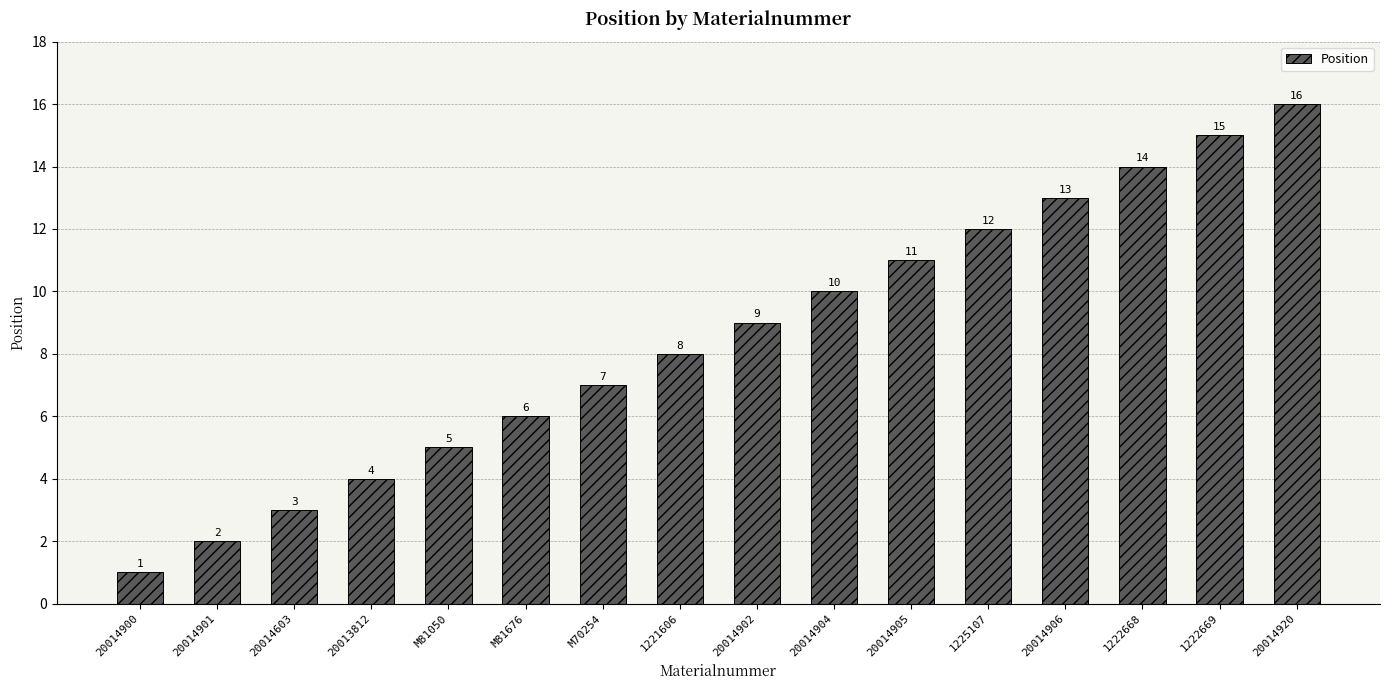

True or false: the data shows 9 at M81050.

False